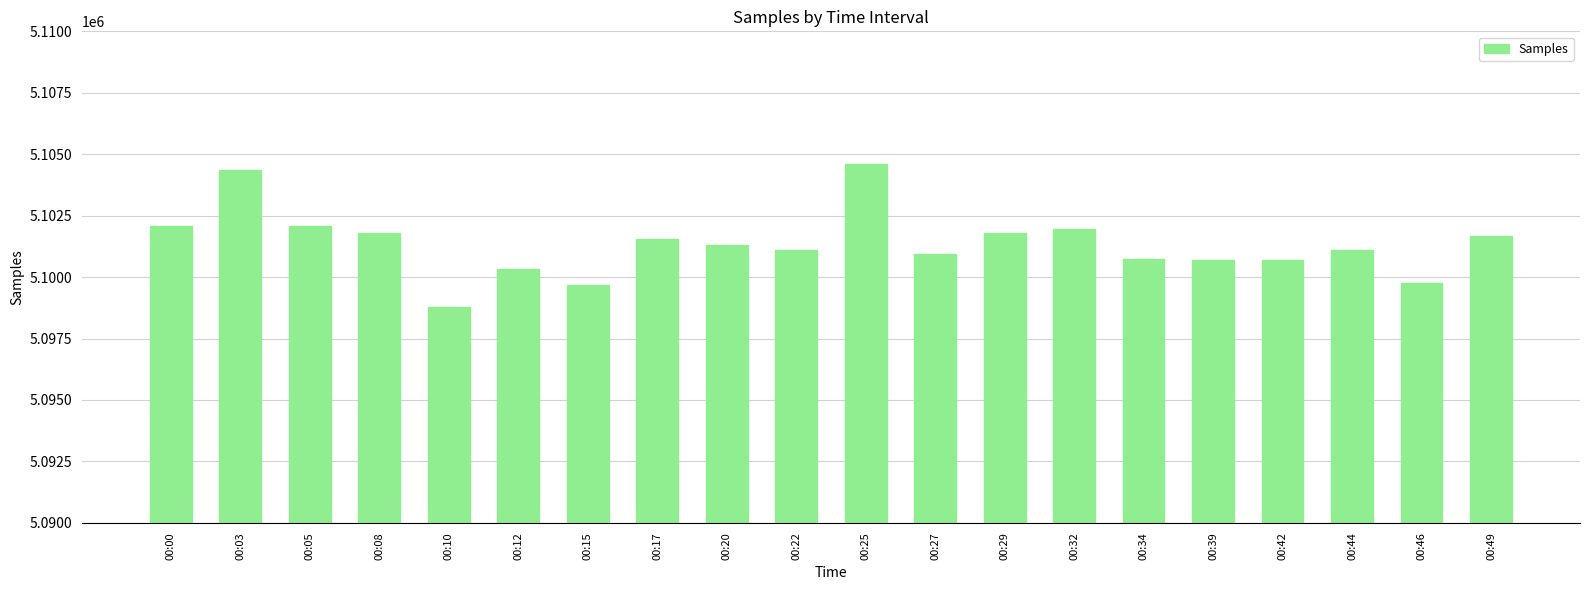

At which category does the chart reach its minimum across all series?

00:10